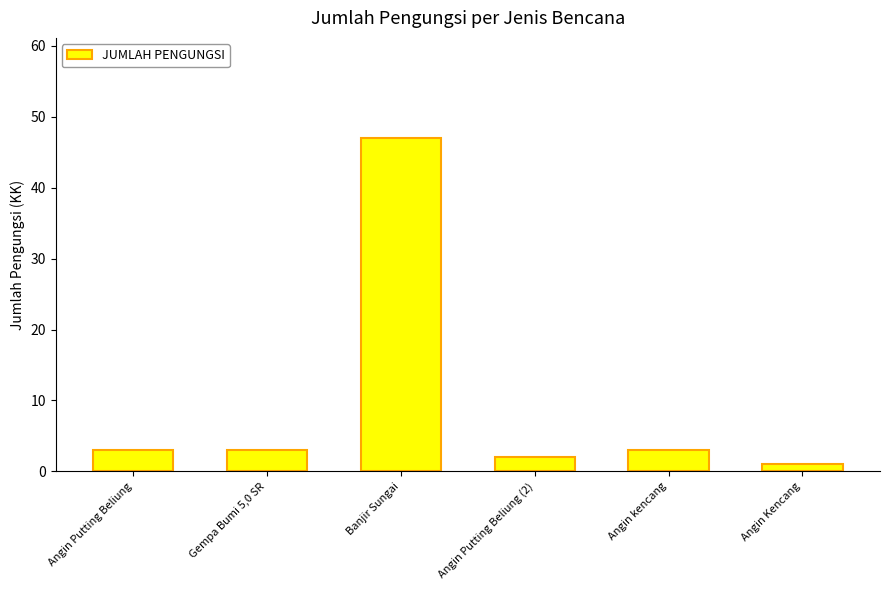

What is the value of the 6th bar from the left?

1